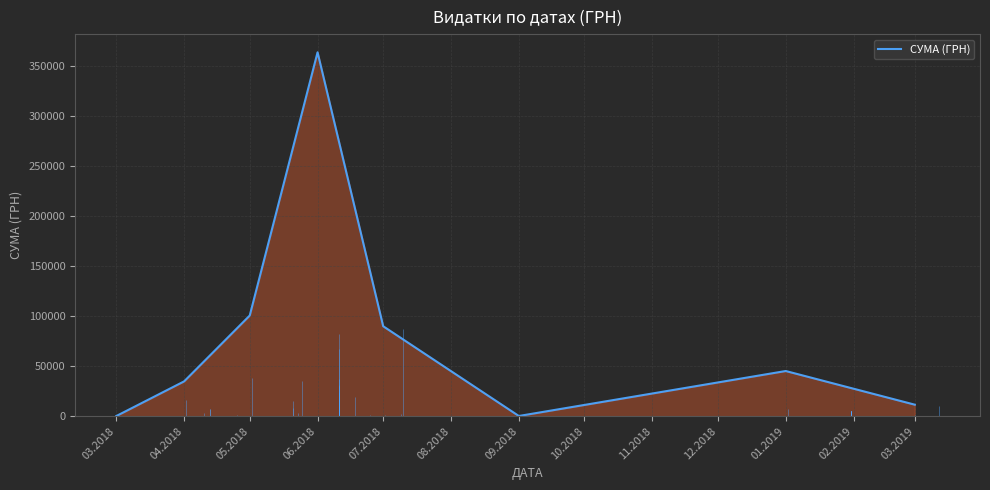

Reading left to right, list all the values displayed in this chart.

154.0	34828.1	100730.8	364108.4	90004.0	200.0	45203.6	11513.0